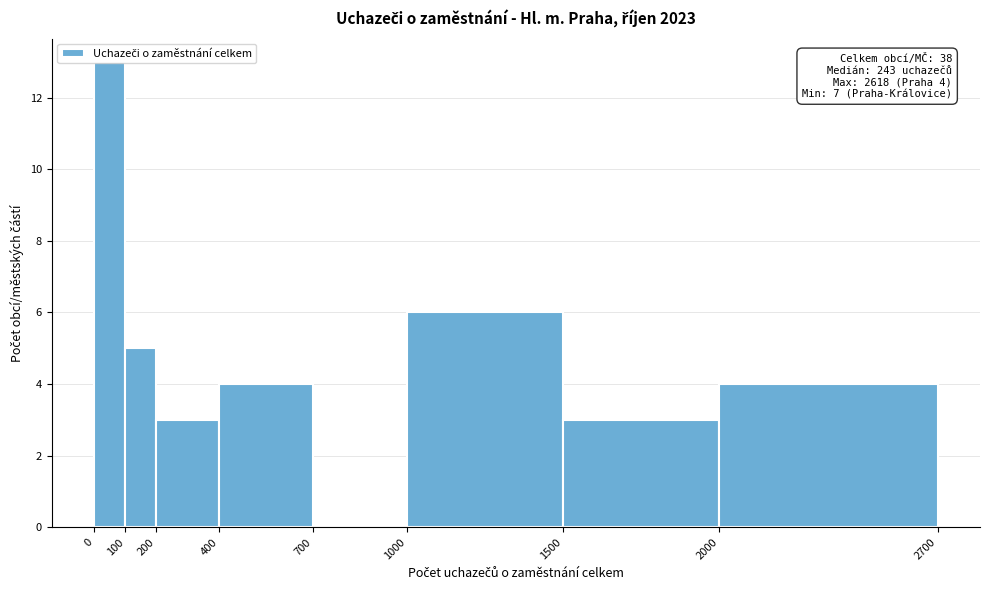

Which range on the x-axis has the tallest bar?

0 to 100